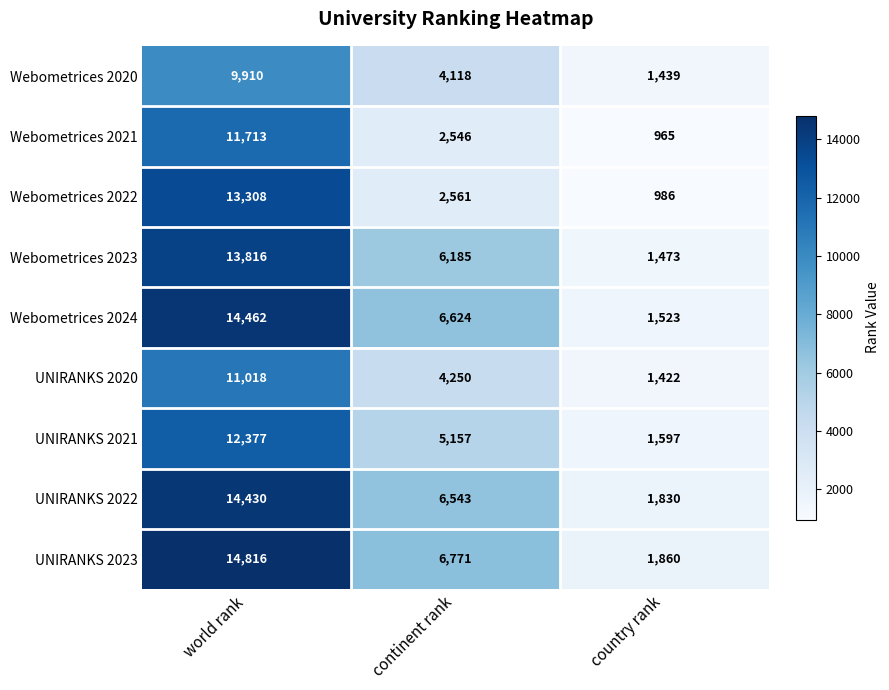

What is the difference between the highest and lowest values at continent rank?

4225